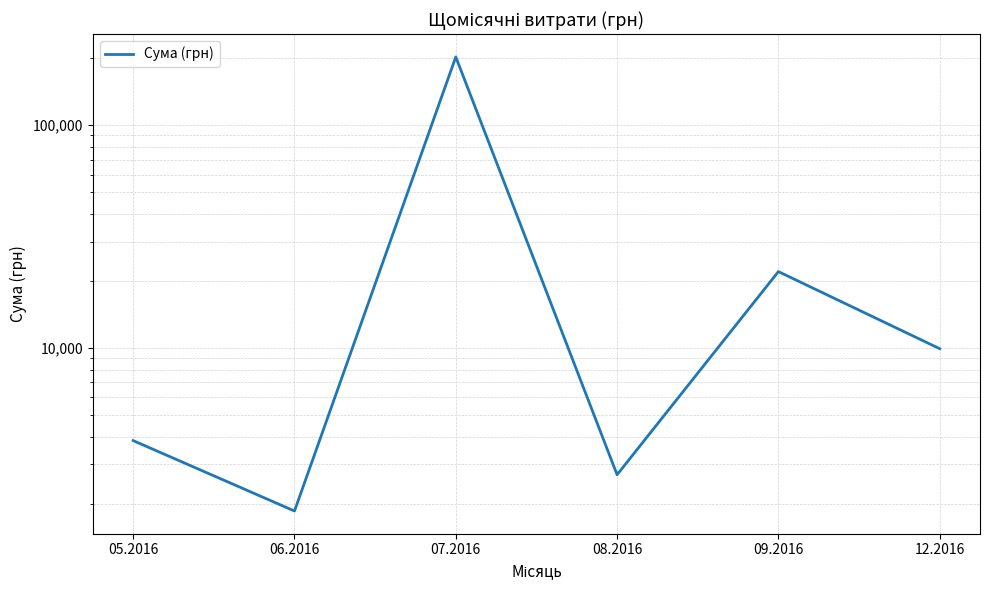

The value at 09.2016 is 22033.5. True or false?

True